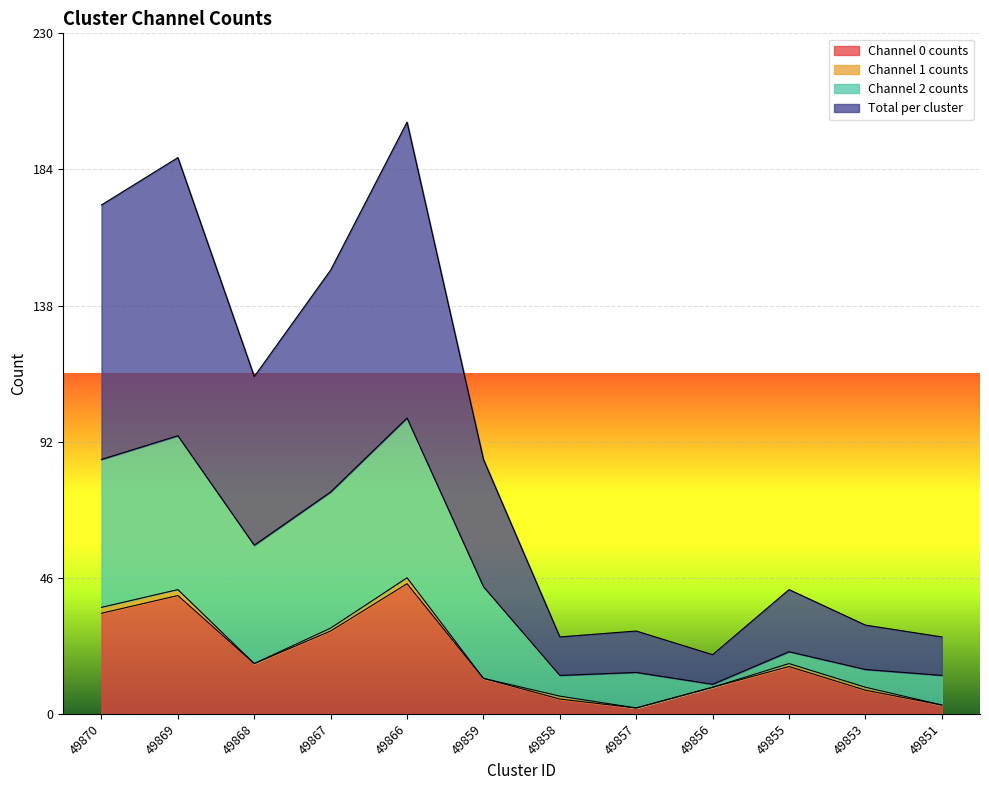

What is the spread (max minus min) of values at 49868?

40